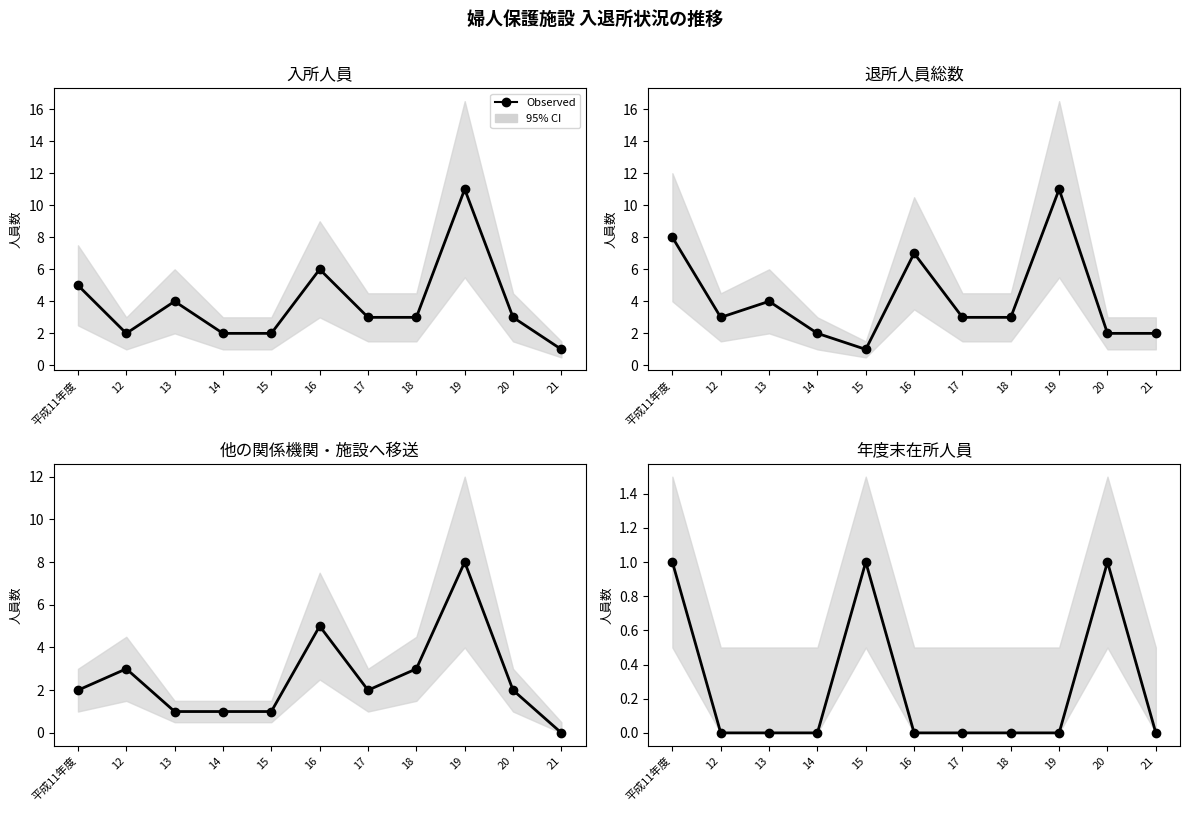

Between 14 and 19, which series saw the biggest shift?

入所人員